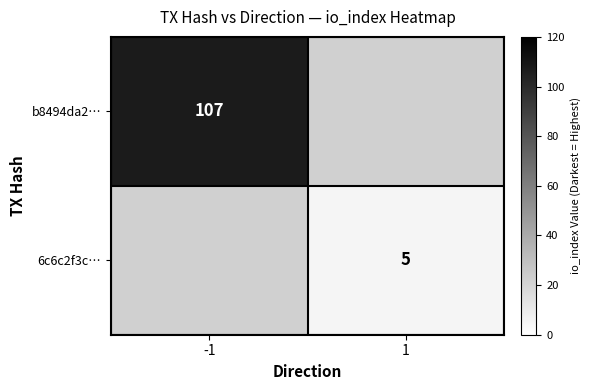

The value of 6c6c2f3c… at 1 is 3. True or false?

False